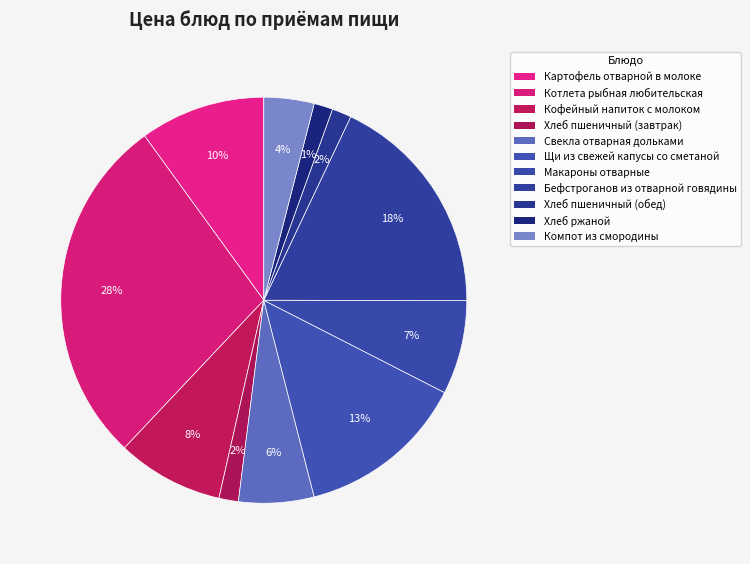

Combined, do Компот из смородины and Котлета рыбная любительская account for over 50%?

No